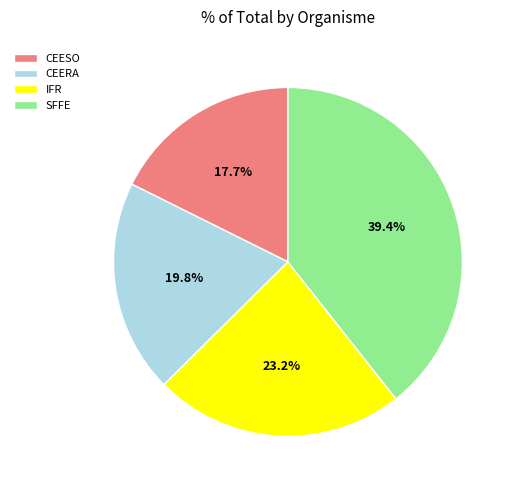

What is the smallest slice in the pie chart?

CEESO